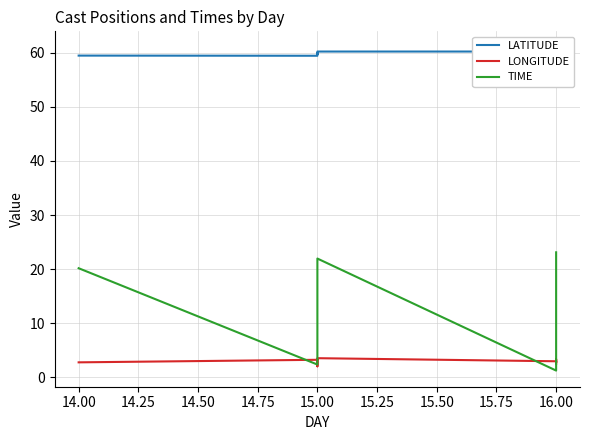

In LONGITUDE, how many points are lower than both neighbors (excluding endpoints)?

3